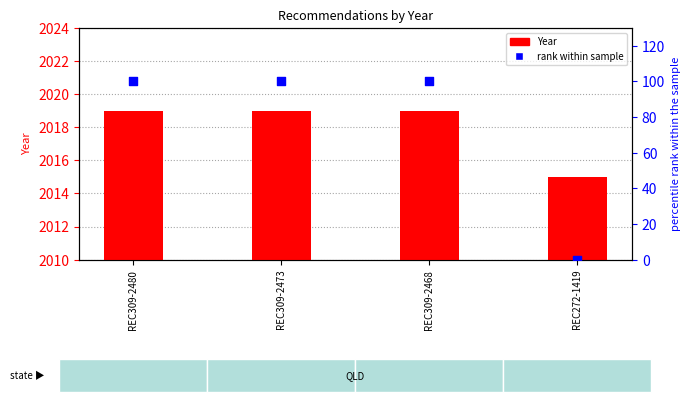

Which series contains the highest Y value?

rank within sample